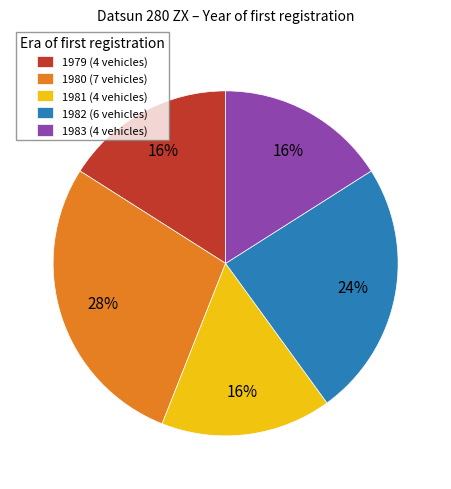

Does any single category account for the majority?

No